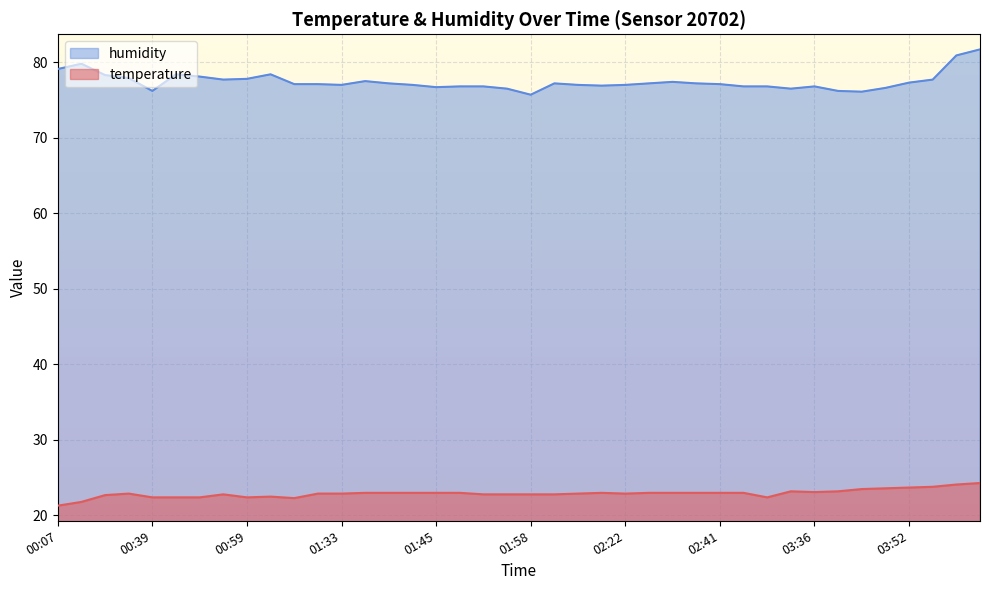

What position from the right is 03:04?

10